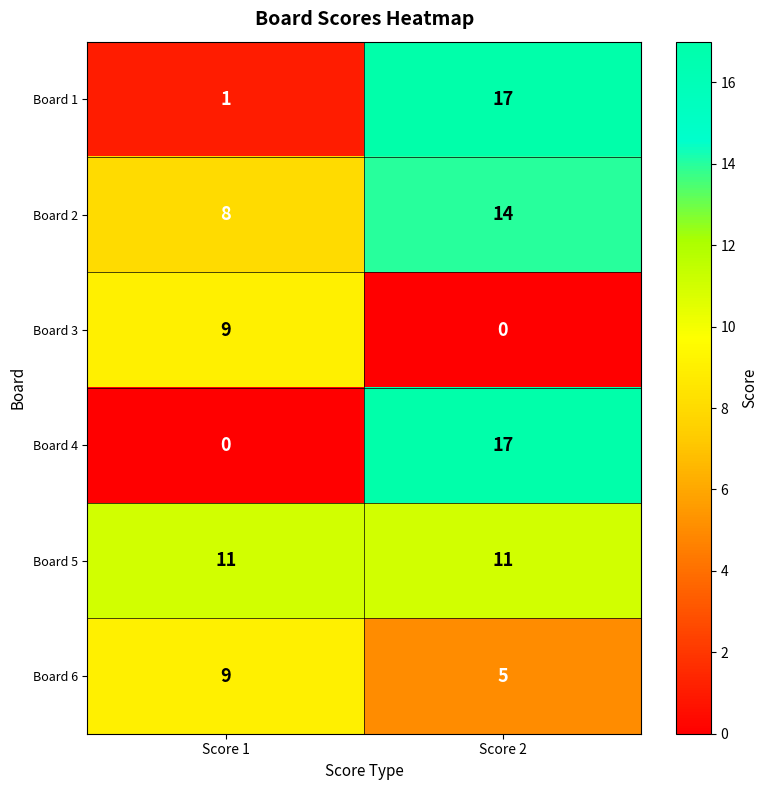

Reading right to left, list all the values displayed in this chart.

Board 1: 17	1
Board 2: 14	8
Board 3: 0	9
Board 4: 17	0
Board 5: 11	11
Board 6: 5	9